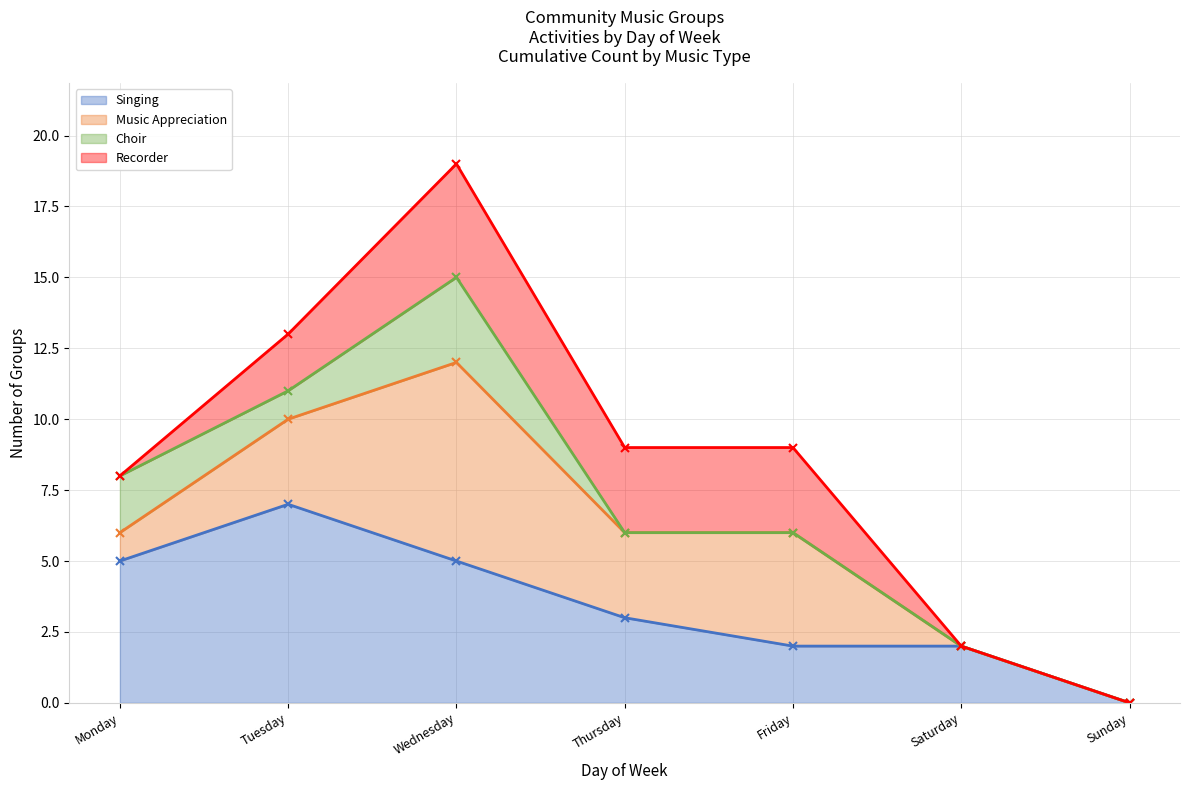

The value of Recorder at Tuesday is 13. True or false?

True